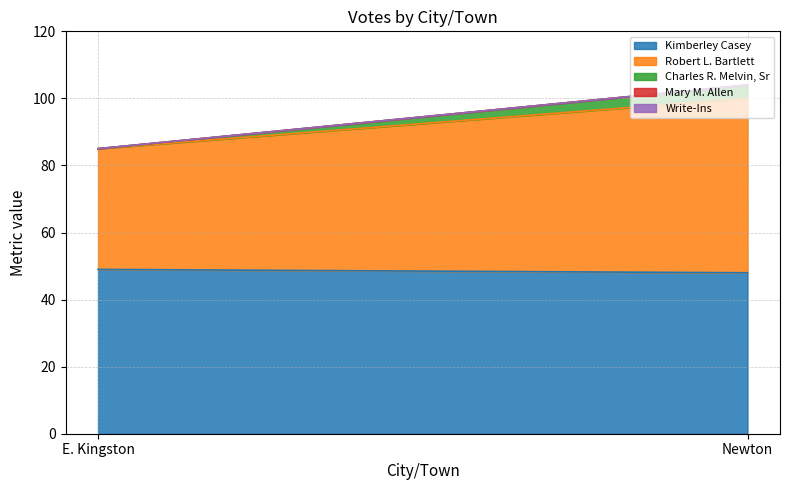

Which series changed the most between E. Kingston and Newton?

Robert L. Bartlett